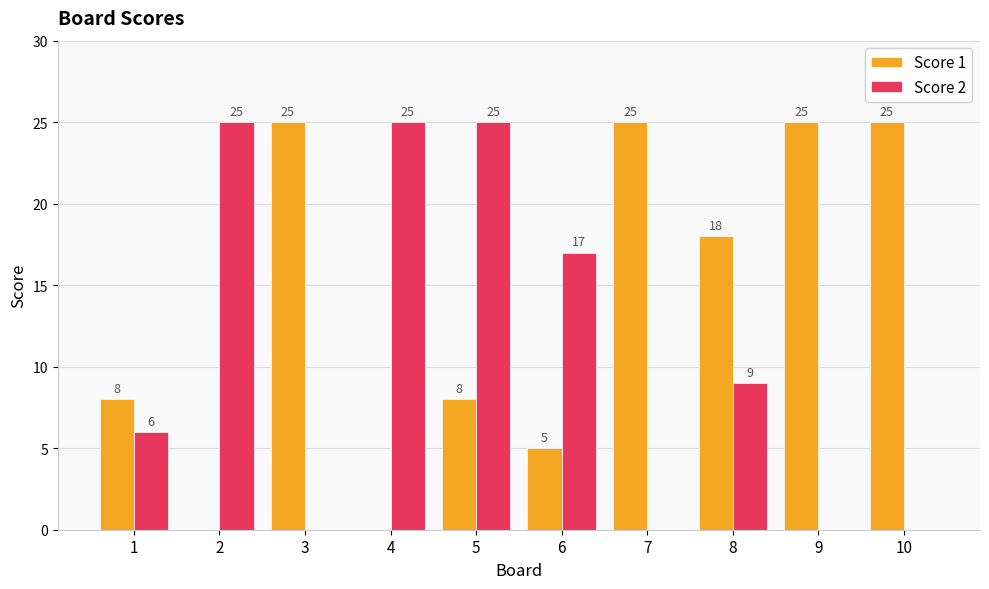

What is the difference between the Score 2 values at 7 and 8?

9